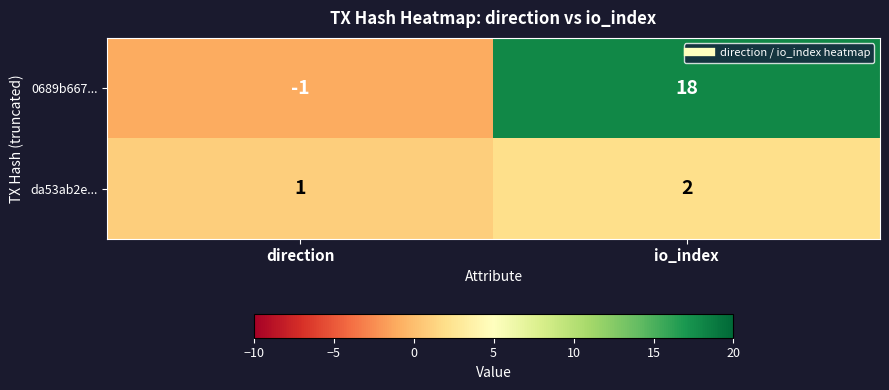

What is the minimum value shown in the chart?

-1